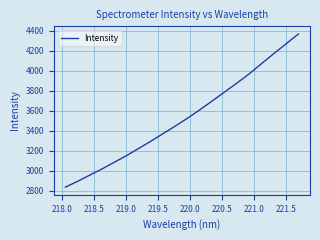

What is the difference between the maximum and minimum values?

1532.6